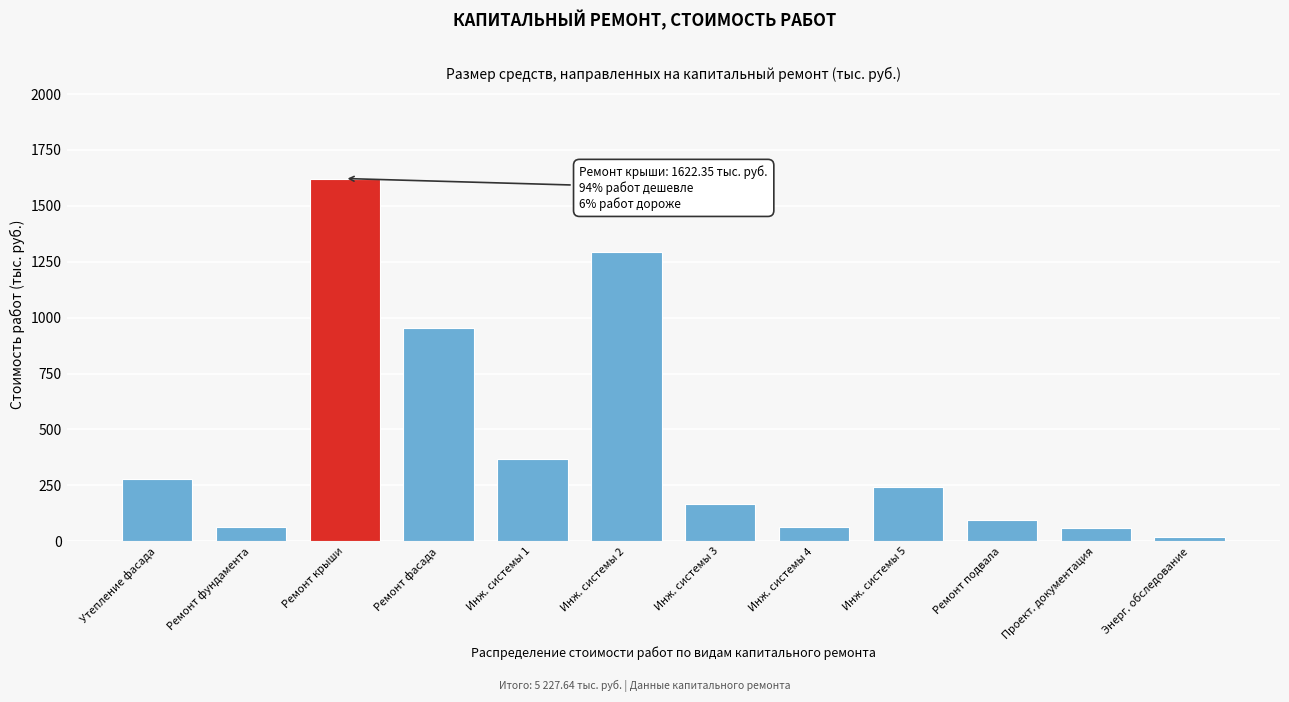

Which category has the highest value across all series?

Ремонт крыши